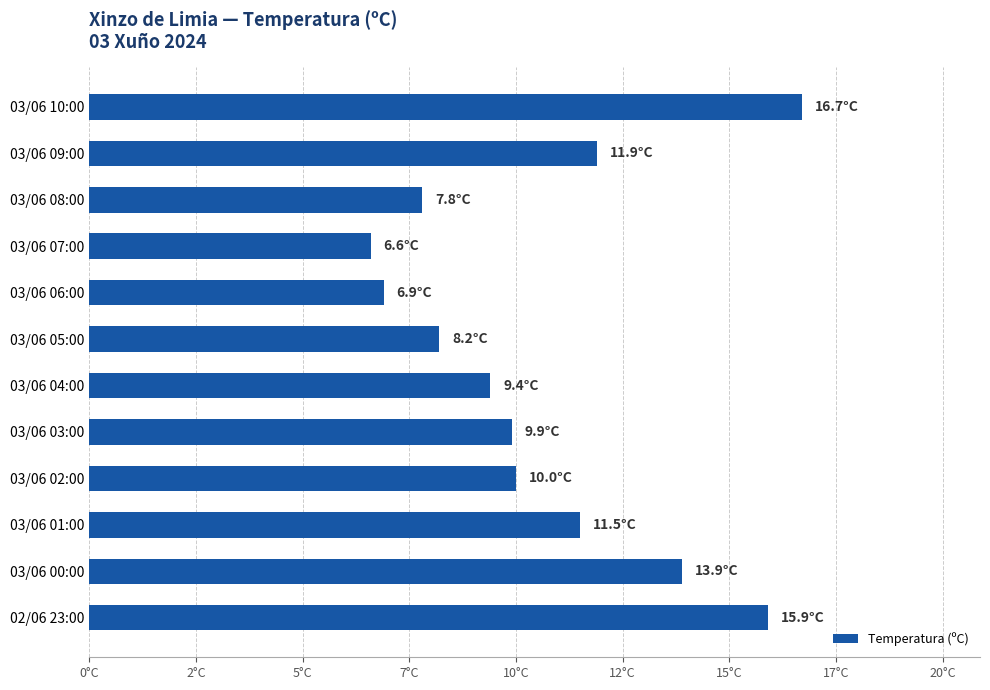

Which category has the highest value across all series?

03/06 10:00